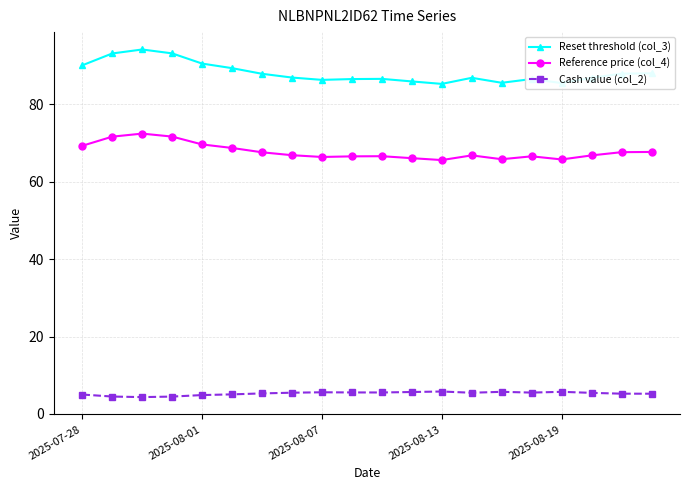

Which series has the largest total across all categories?

Reset threshold (col_3)